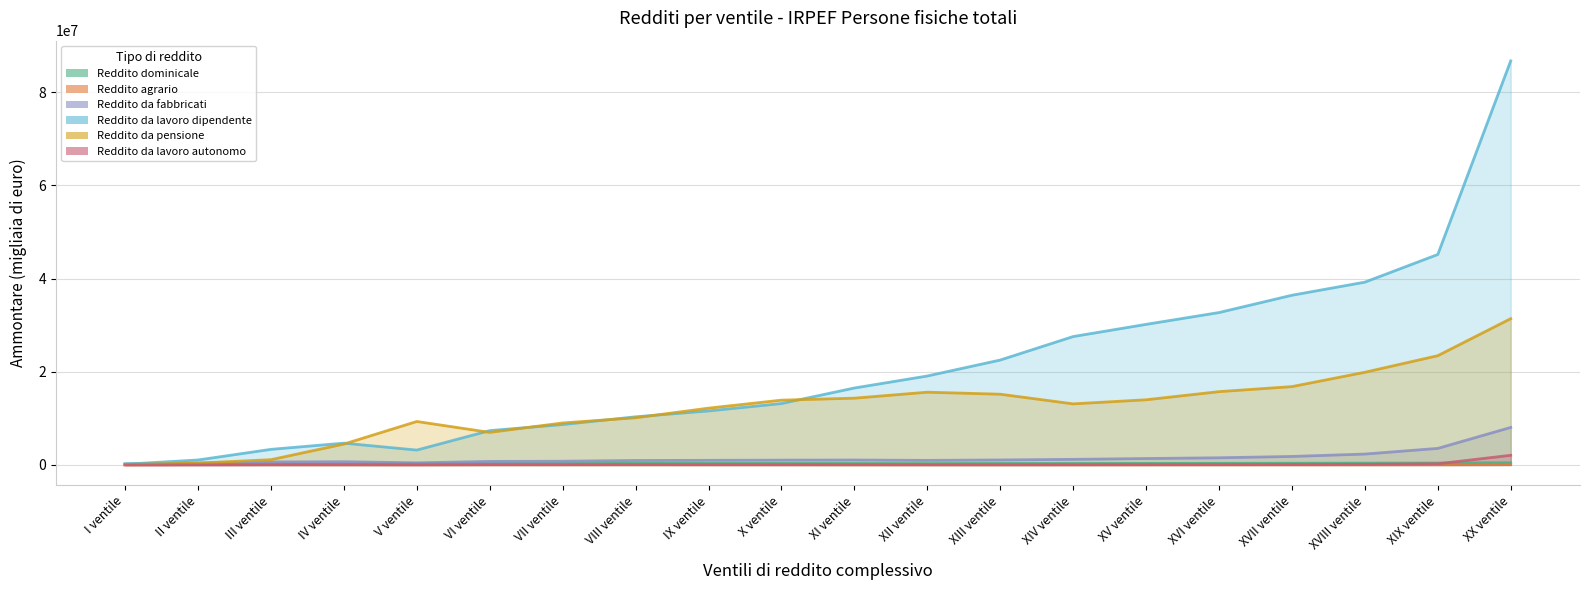

Between XX ventile and XIX ventile, which is larger?

XX ventile